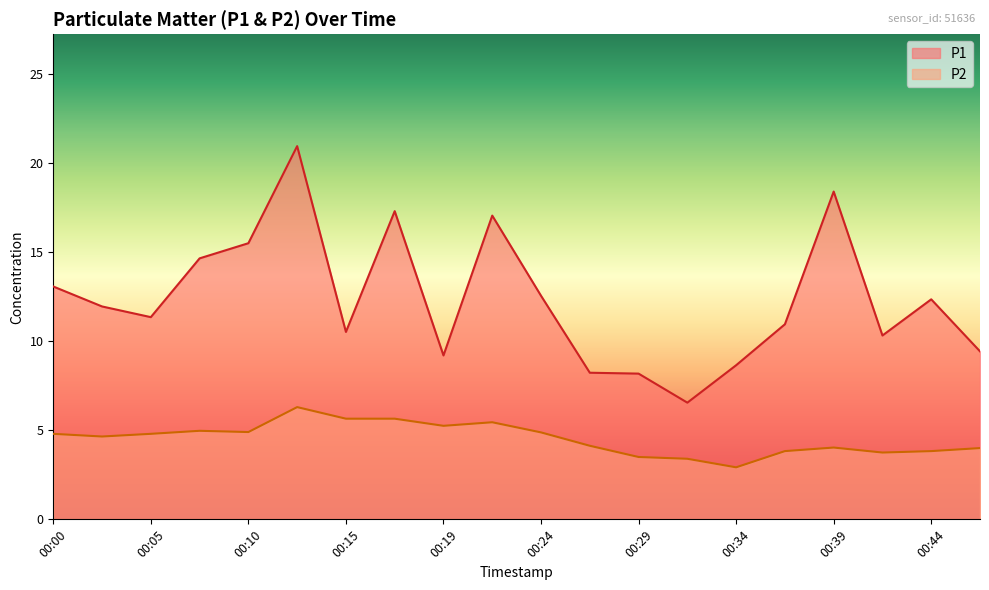

What is the lowest value of the P2 series?

2.9